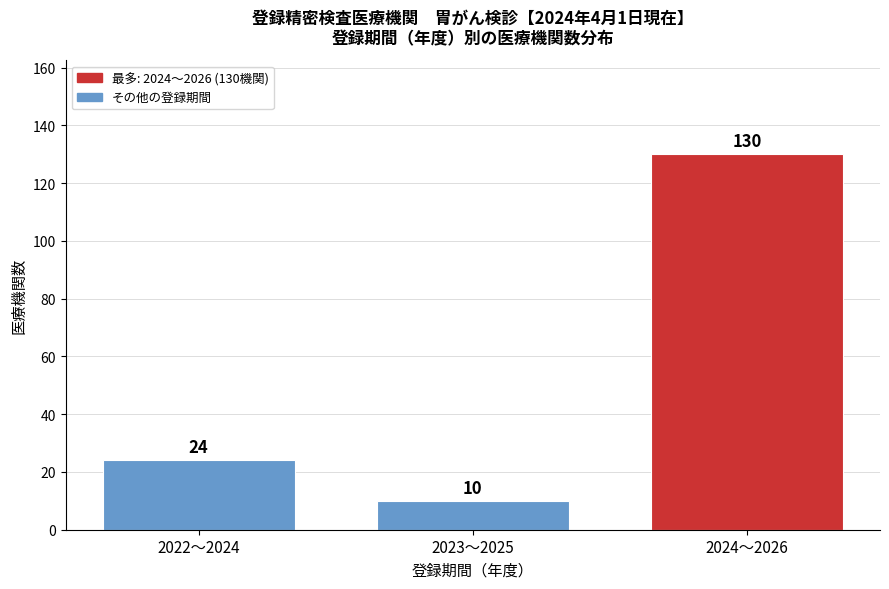

Reading left to right, list all the values displayed in this chart.

2022～2024=24	2023～2025=10	2024～2026=130